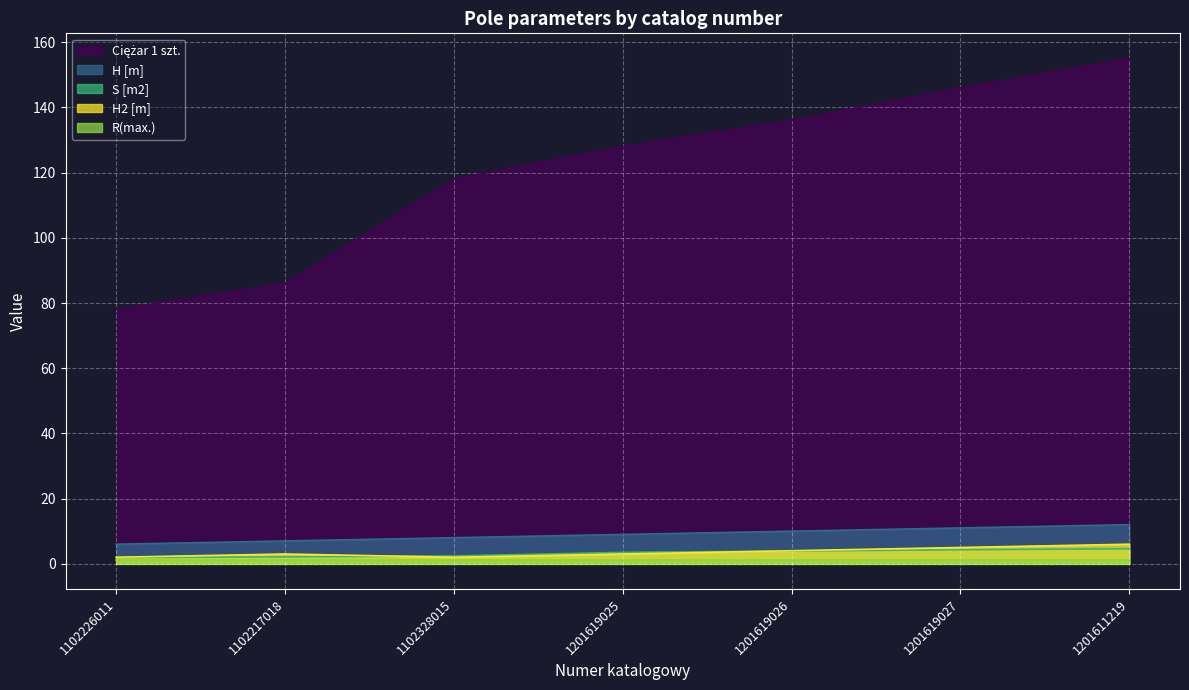

Does the chart display data point markers on the line(s)?

No